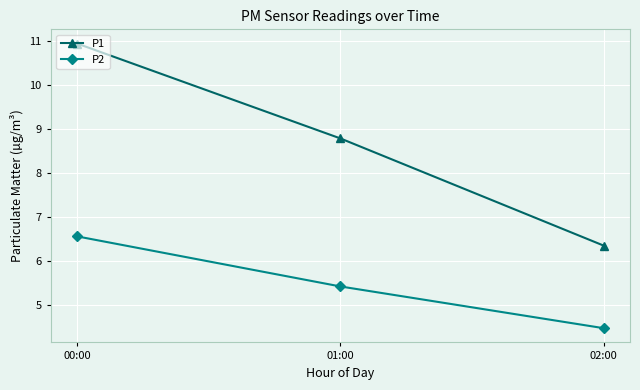

Rank the series by their maximum value, from lowest to highest.

P2, P1